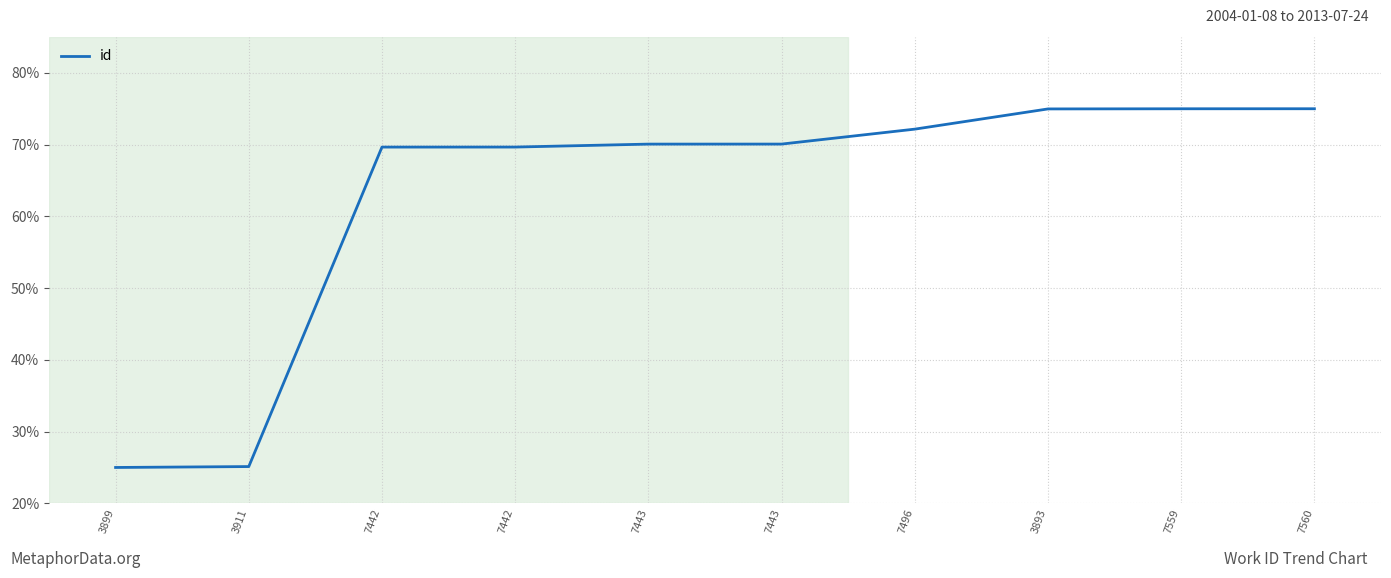

How many lines are shown in the chart?

1